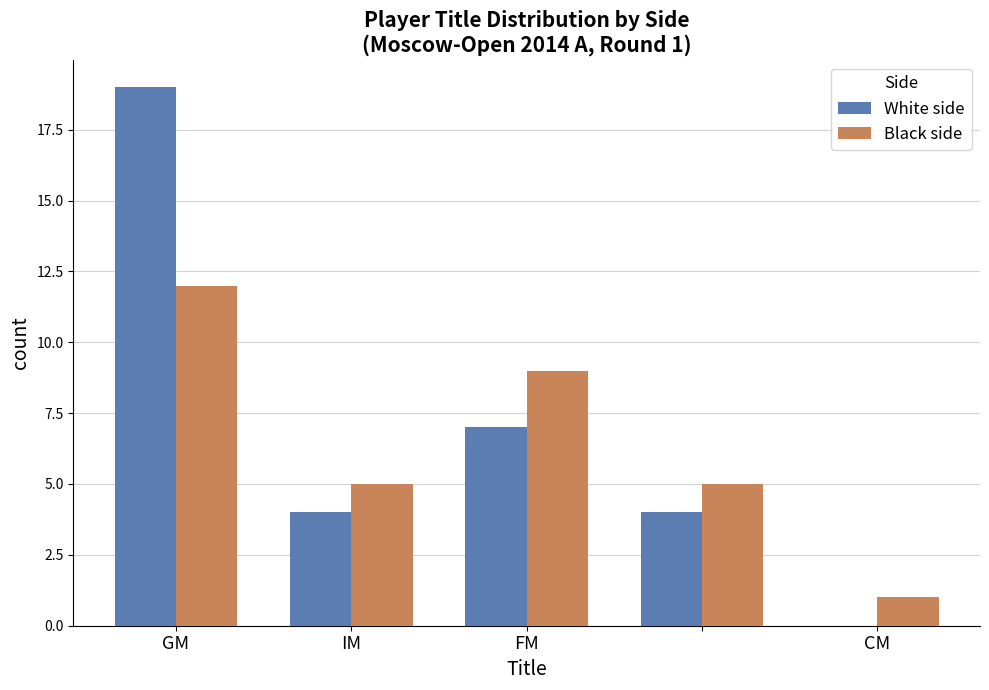

What is the sum of all White side values?

34